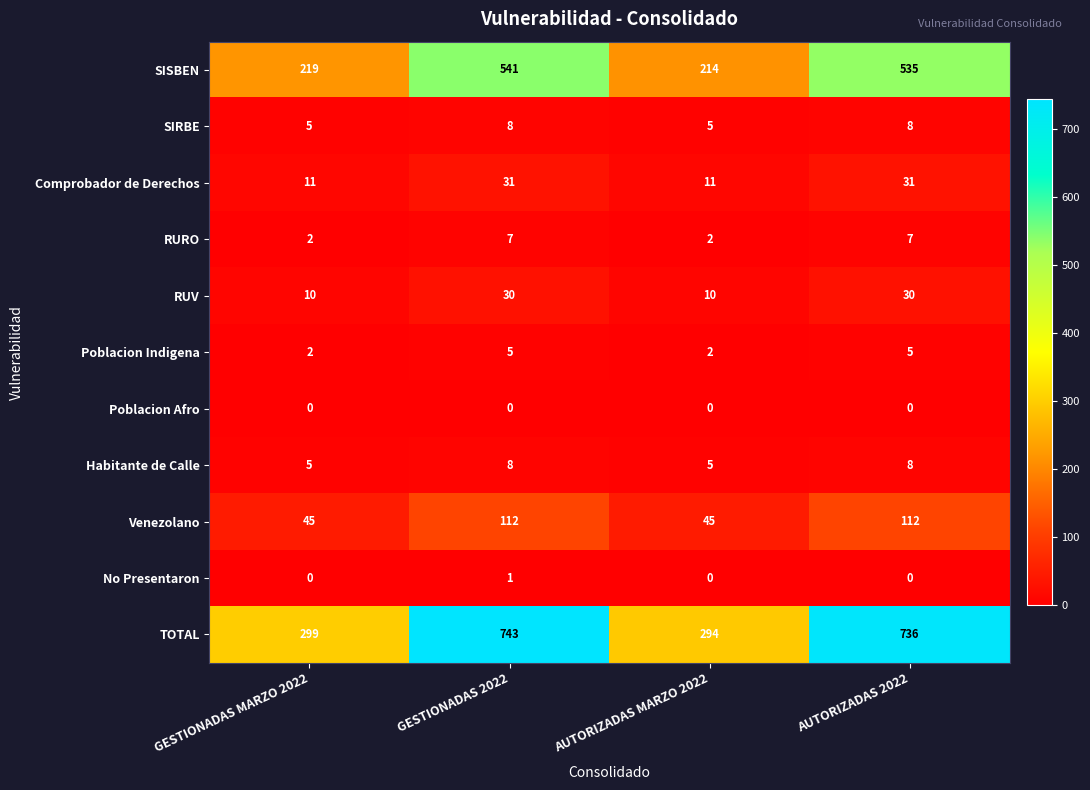

What is the greatest value displayed?

743